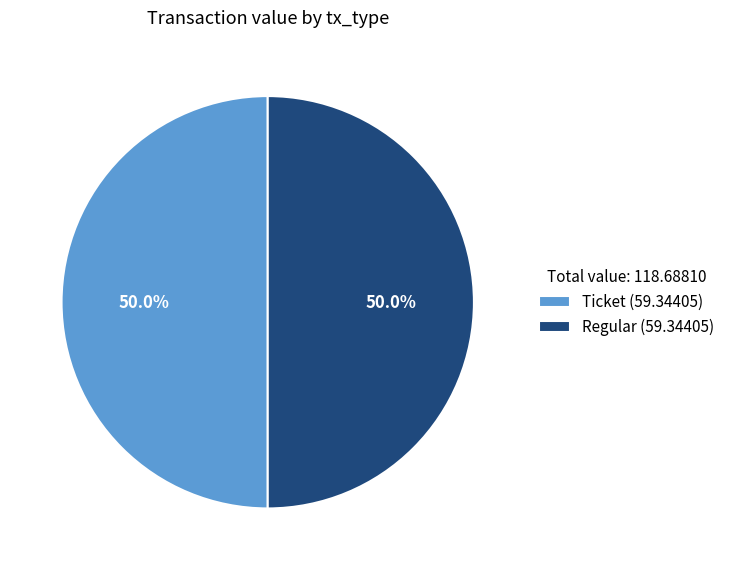

Count the number of slices in the pie.

2